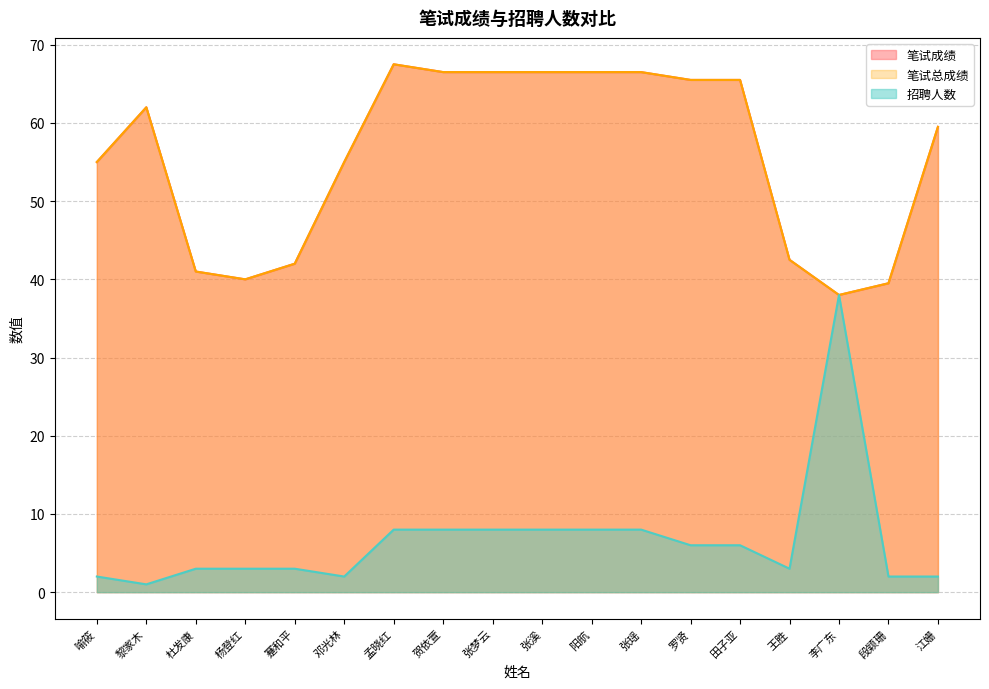

At which category does 笔试成绩 reach its first local peak?

黎家木